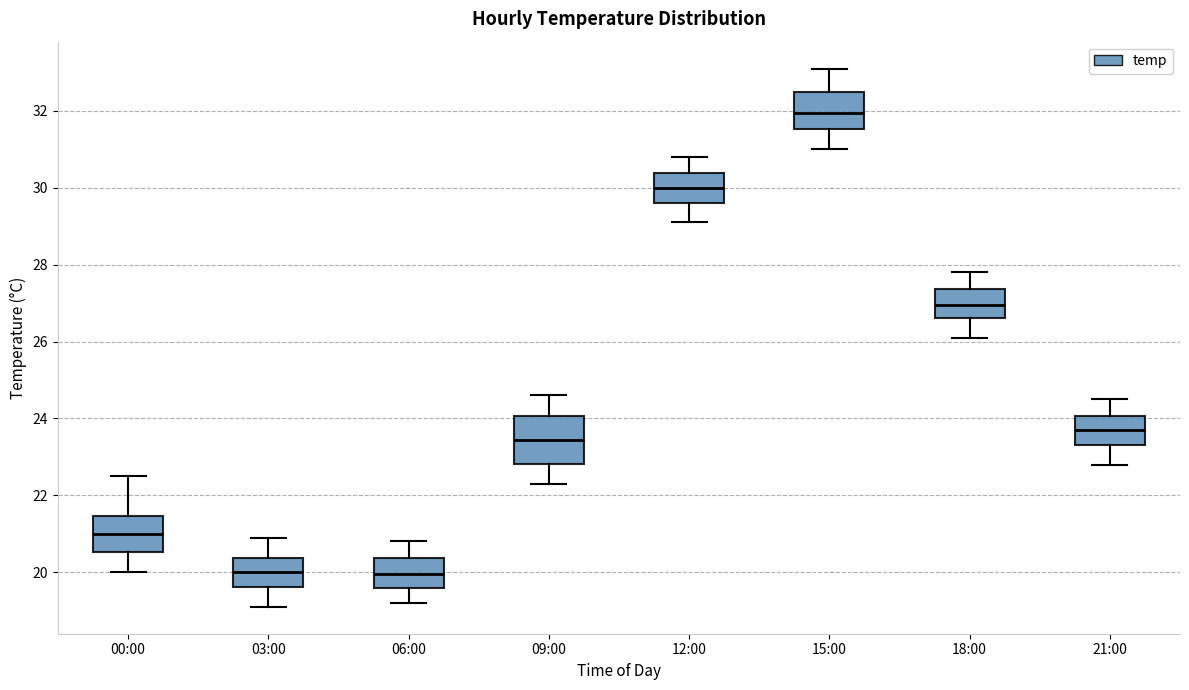

Reading left to right, transcribe this box plot: for each box, give where its median line is, the range the box spans, and where its two whiskers end, as read against the y-axis. The values are not printed on the chart, so give them approximately, as read against the axis.

00:00: median 21.0, box 20.6 to 21.4, whiskers 20.0 to 22.6
03:00: median 20.0, box 19.6 to 20.4, whiskers 19.2 to 21.0
06:00: median 20.0, box 19.6 to 20.4, whiskers 19.2 to 20.8
09:00: median 23.4, box 22.8 to 24.0, whiskers 22.4 to 24.6
12:00: median 30.0, box 29.6 to 30.4, whiskers 29.2 to 30.8
15:00: median 32.0, box 31.6 to 32.6, whiskers 31.0 to 33.2
18:00: median 27.0, box 26.6 to 27.4, whiskers 26.2 to 27.8
21:00: median 23.8, box 23.4 to 24.0, whiskers 22.8 to 24.6